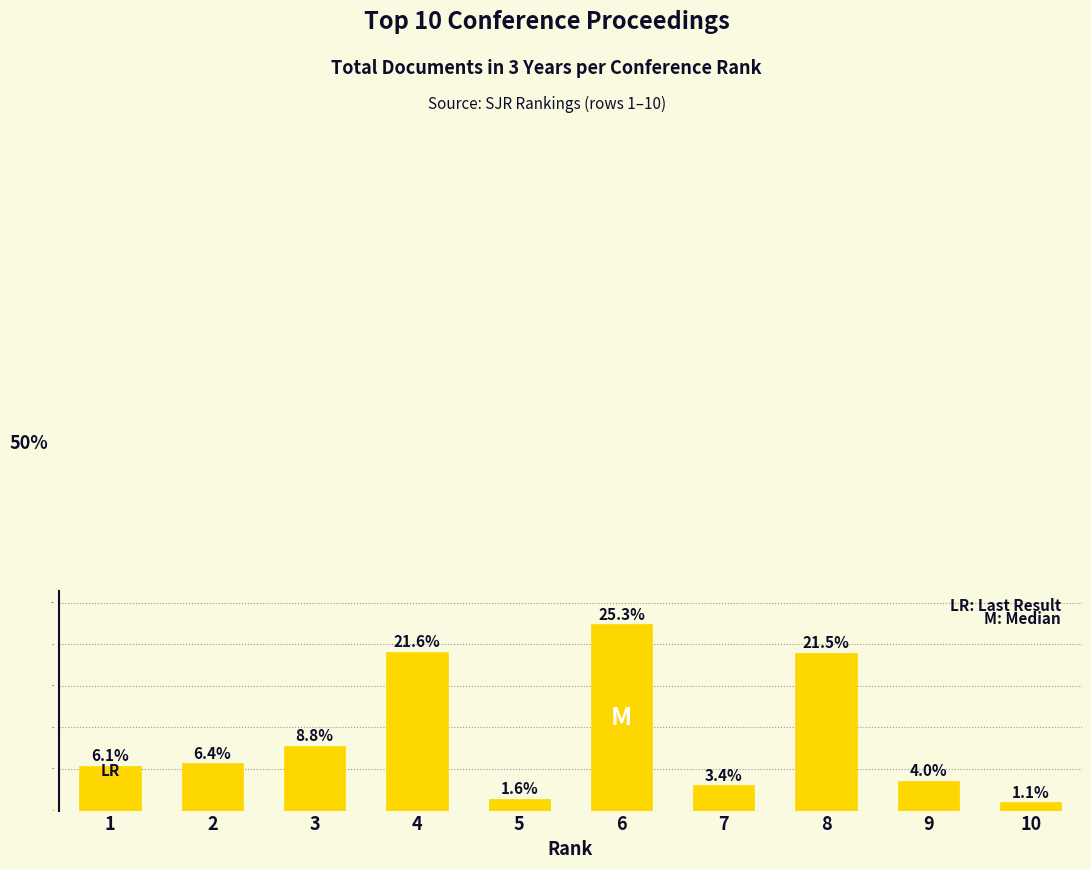

How many bars are there in total?

10